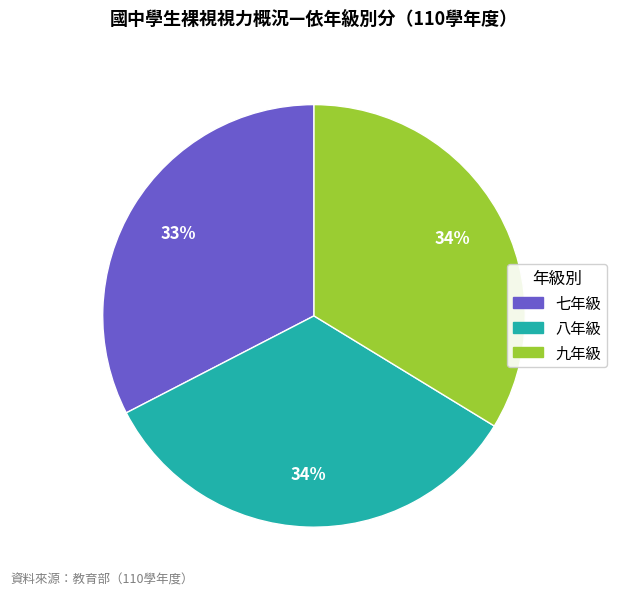

Approximately how many times larger is the value at 九年級 compared to 七年級?

1.0